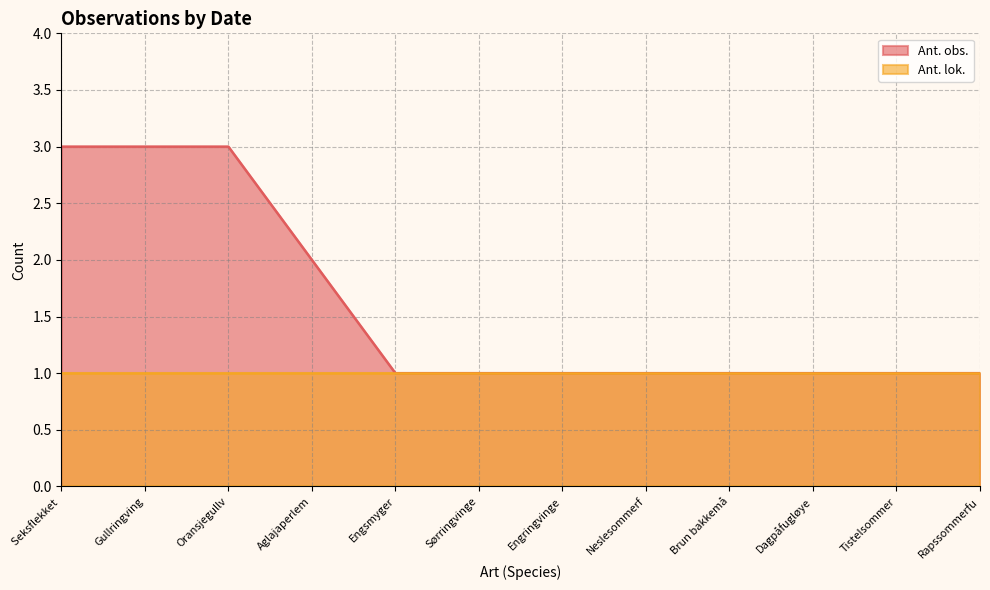

What is the difference between the maximum and minimum values?

2